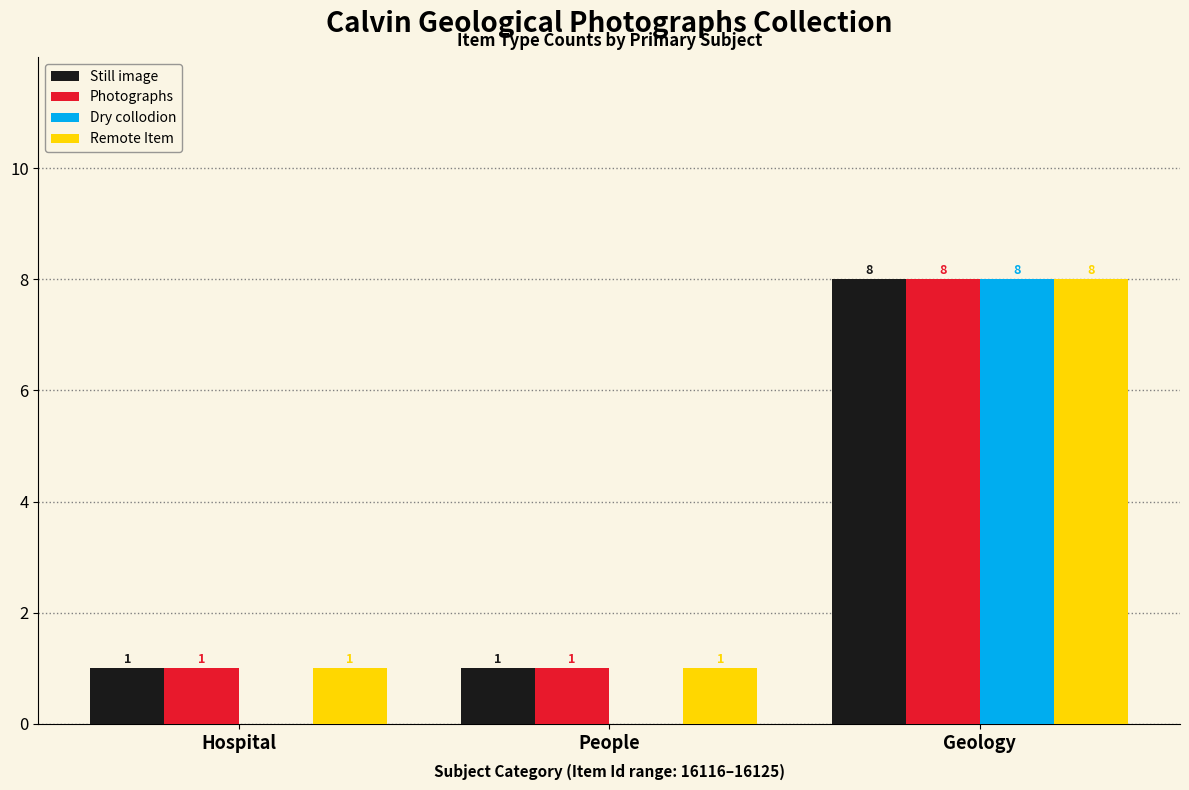

Does the chart contain stacked bars?

No